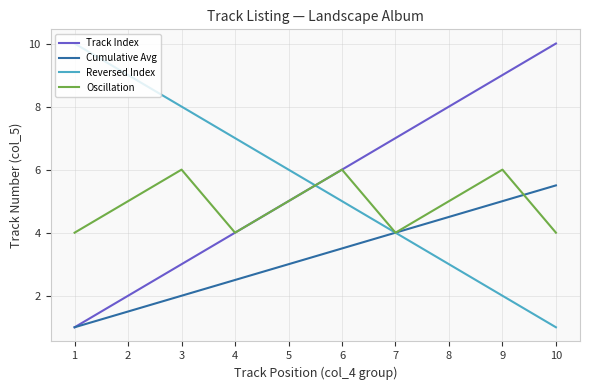

What is the minimum value for Track Index?

1.0